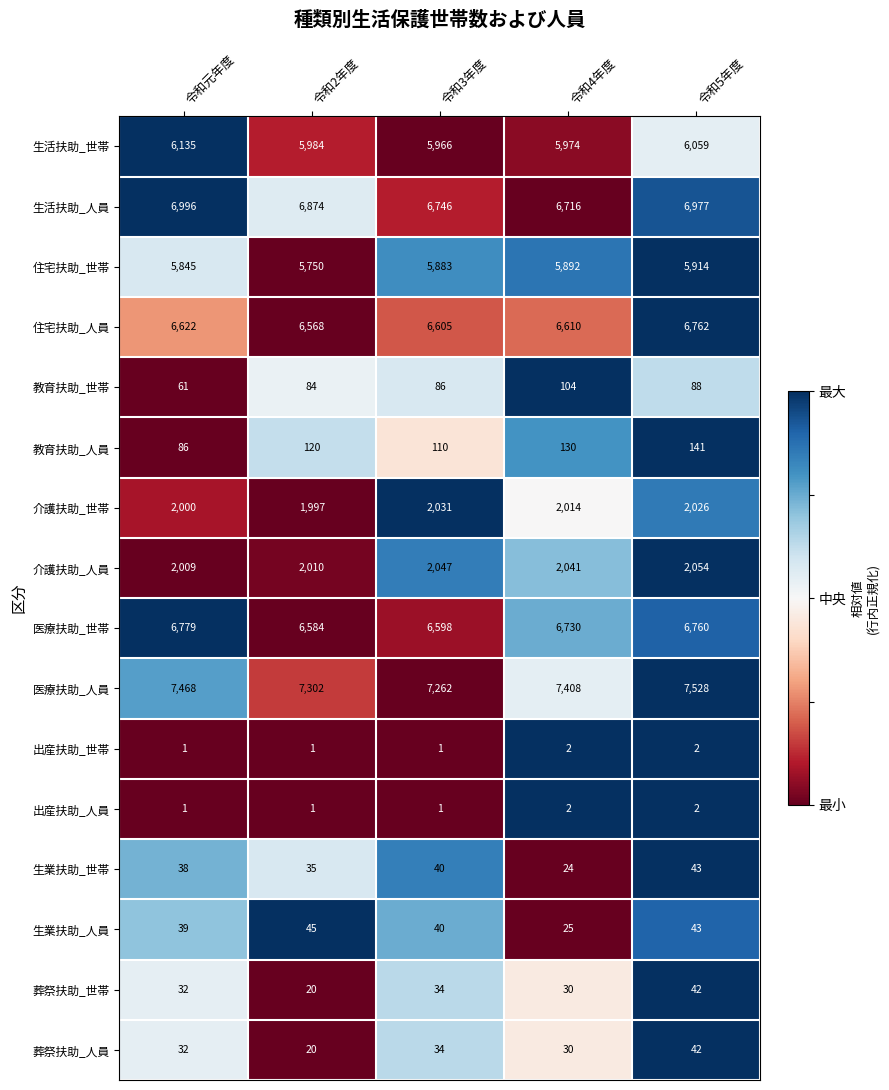

List the labels in order of 生業扶助_人員 value, largest first.

令和2年度, 令和5年度, 令和3年度, 令和元年度, 令和4年度